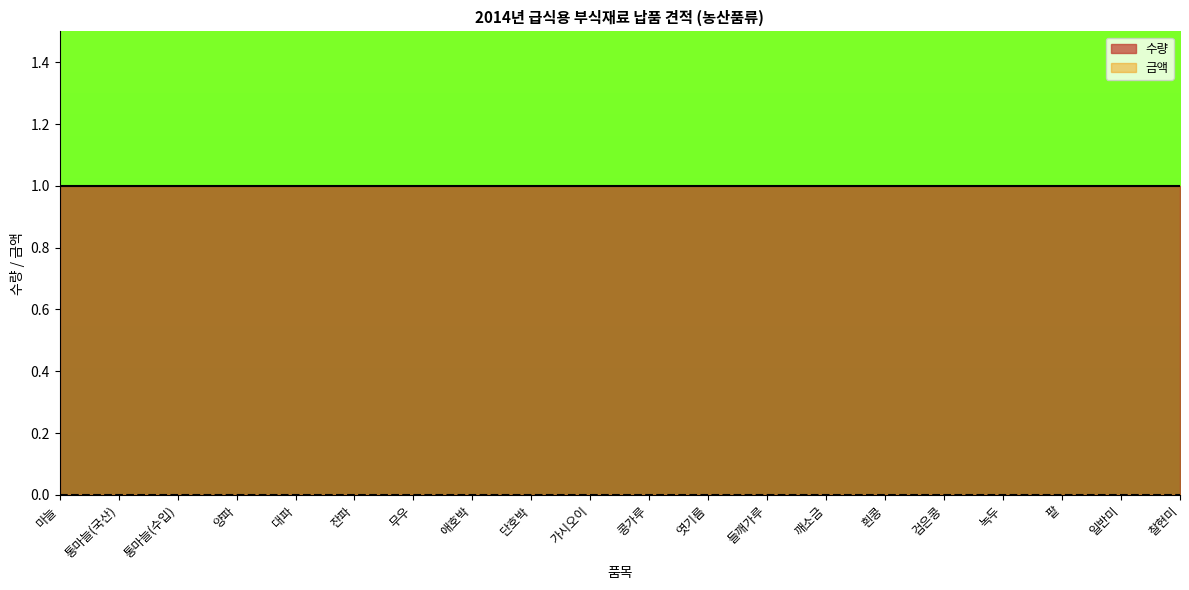

The value of 금액 at 깨소금 is 0. True or false?

True